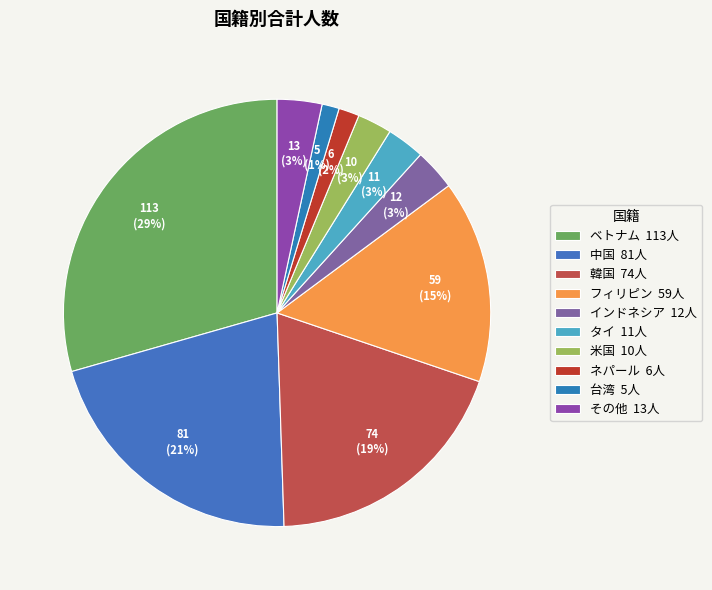

Count the number of slices in the pie.

10